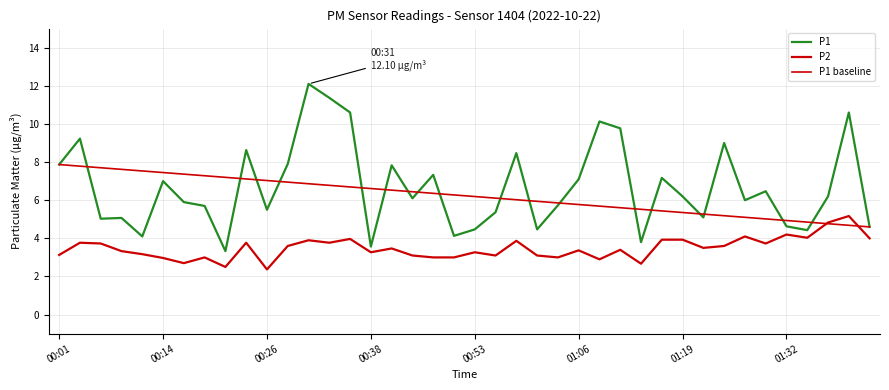

Is this an area chart (filled region under the line)?

No